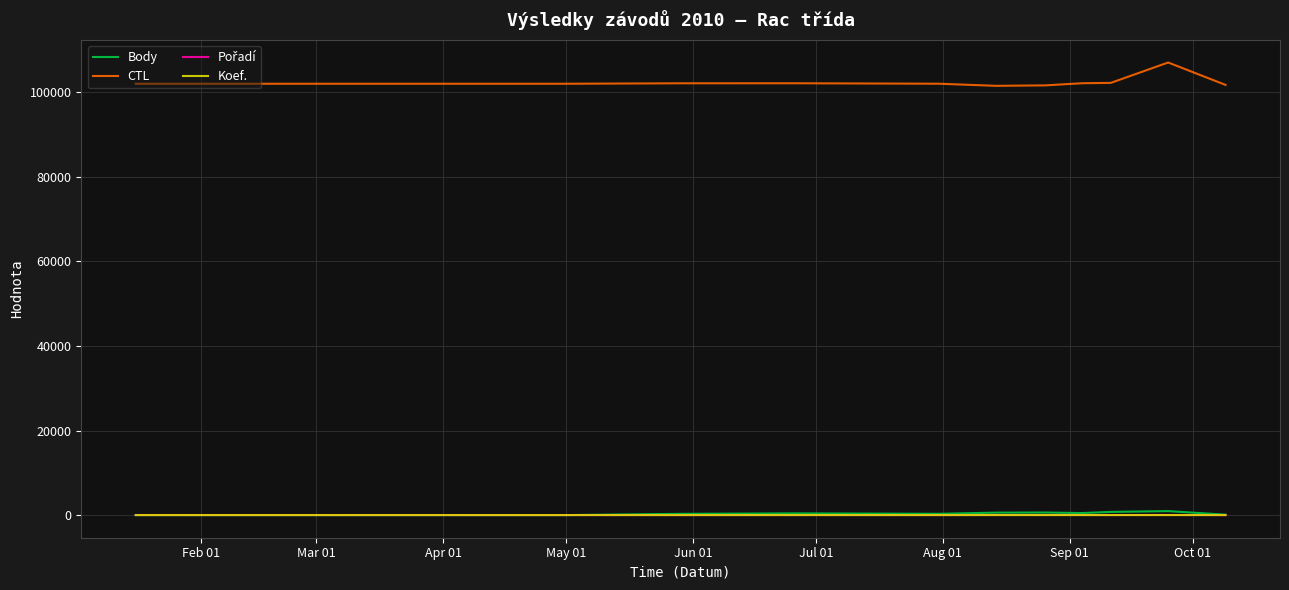

Which series has the largest total across all categories?

CTL